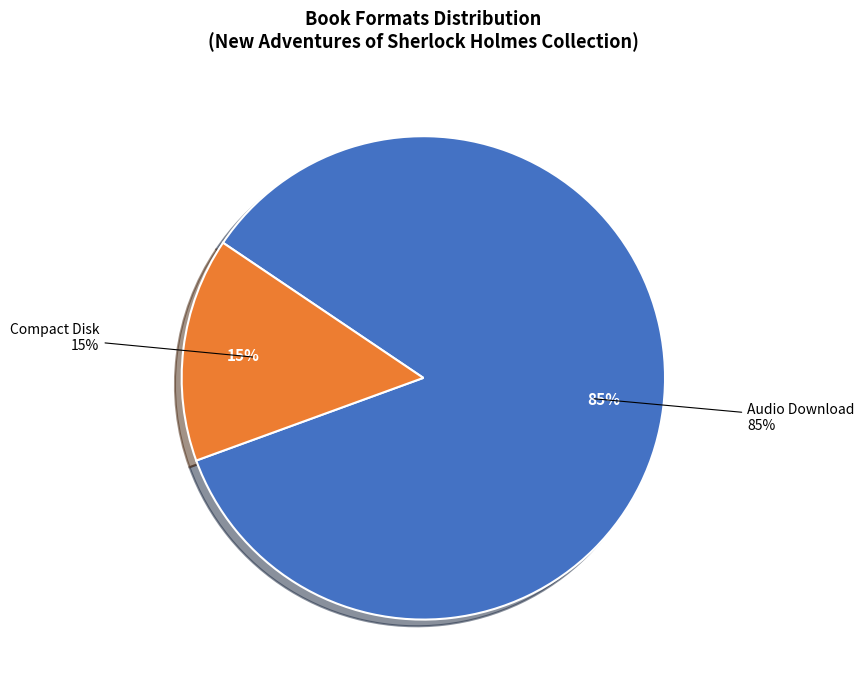

What percentage is the Compact Disk slice, to the nearest percent?

15%